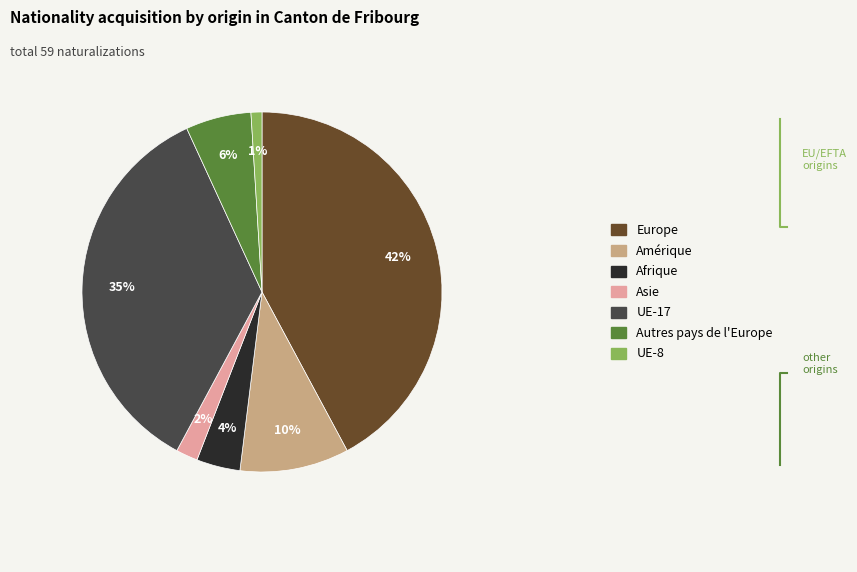

Is Amérique the majority of the pie?

No